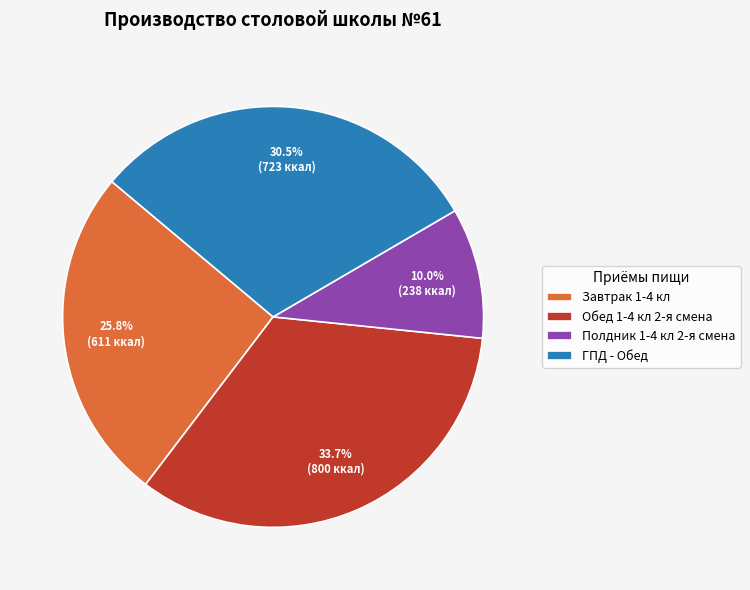

Count the number of slices in the pie.

4